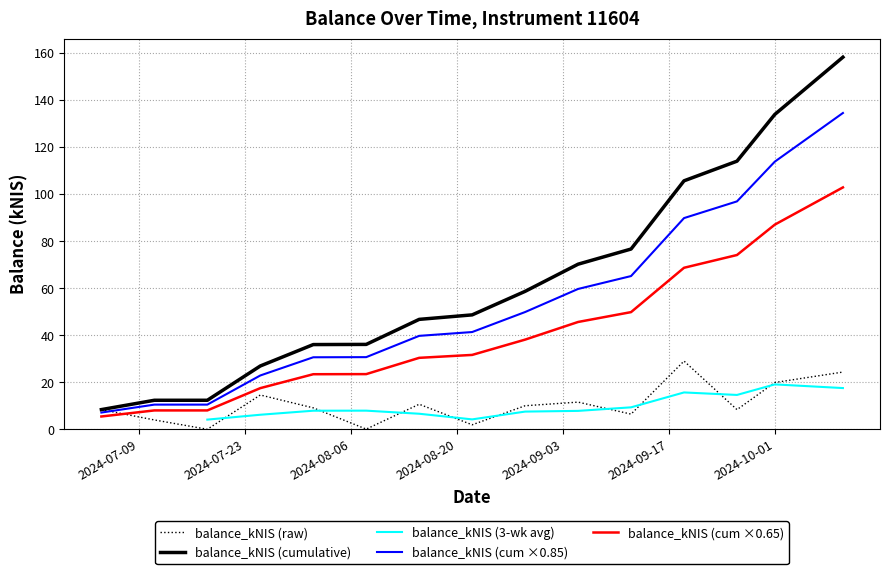

True or false: the data shows 17.4 at 2024-08-15.

False